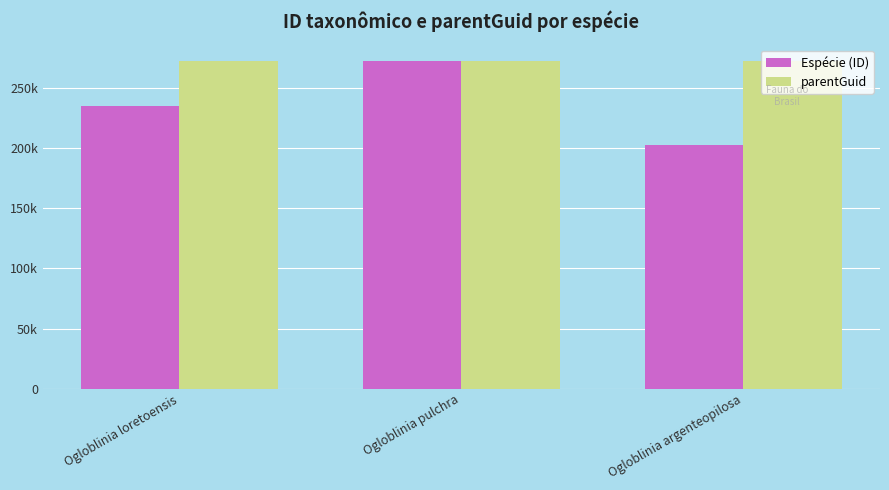

Is the value of Espécie (ID) at Ogloblinia pulchra greater than the value of parentGuid at Ogloblinia loretoensis?

Yes